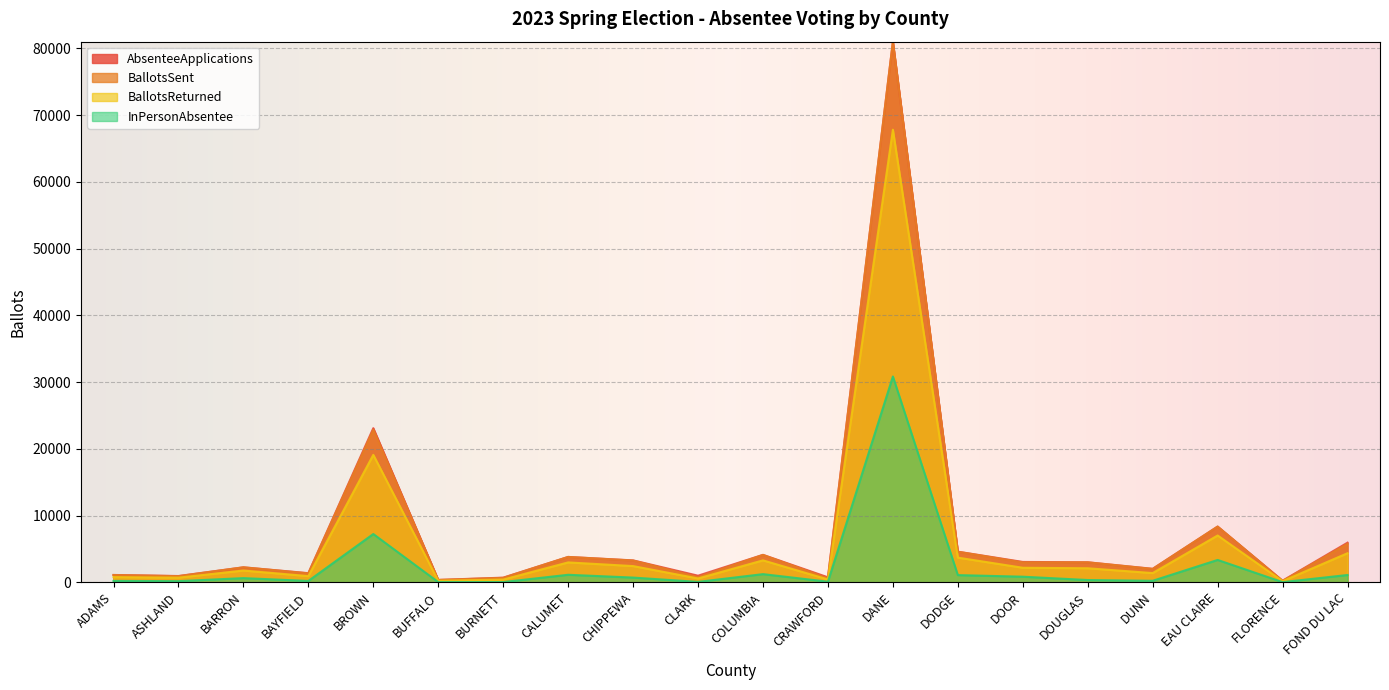

Where is BallotsSent nearest to the value 40588?

BROWN